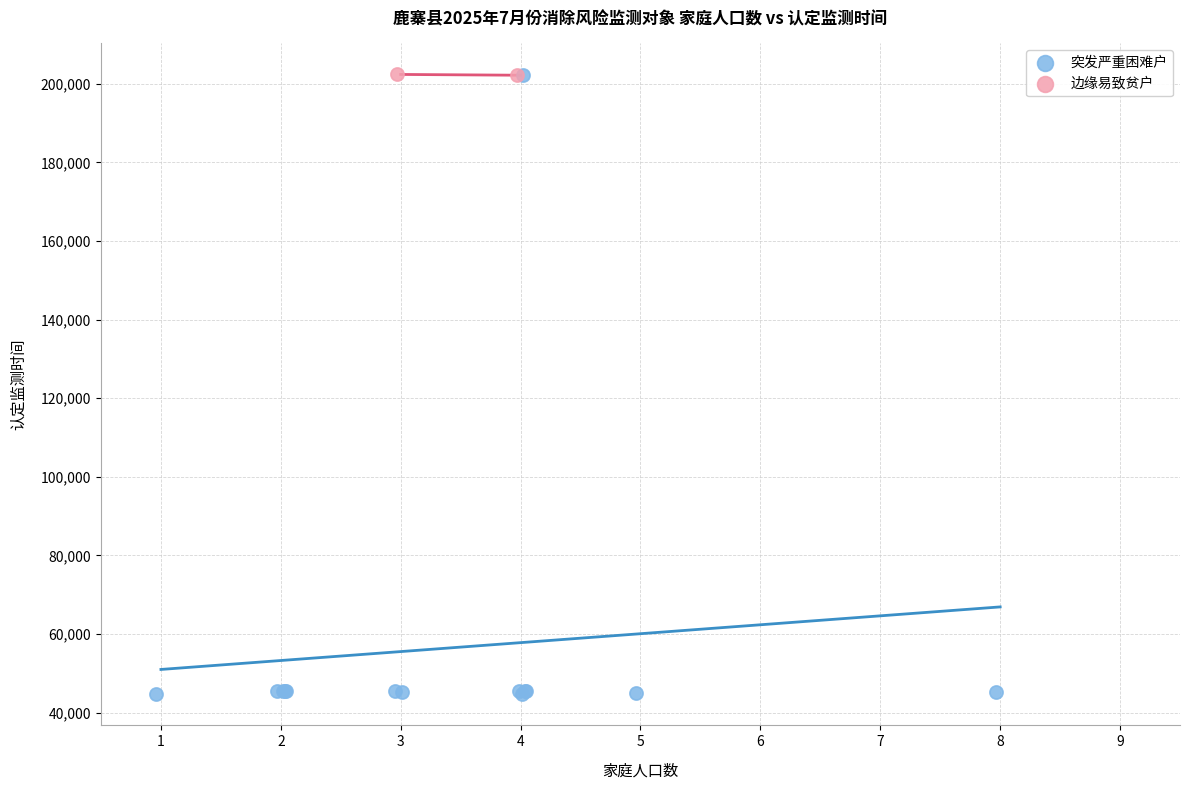

What are all the series names shown in the legend?

突发严重困难户, 边缘易致贫户